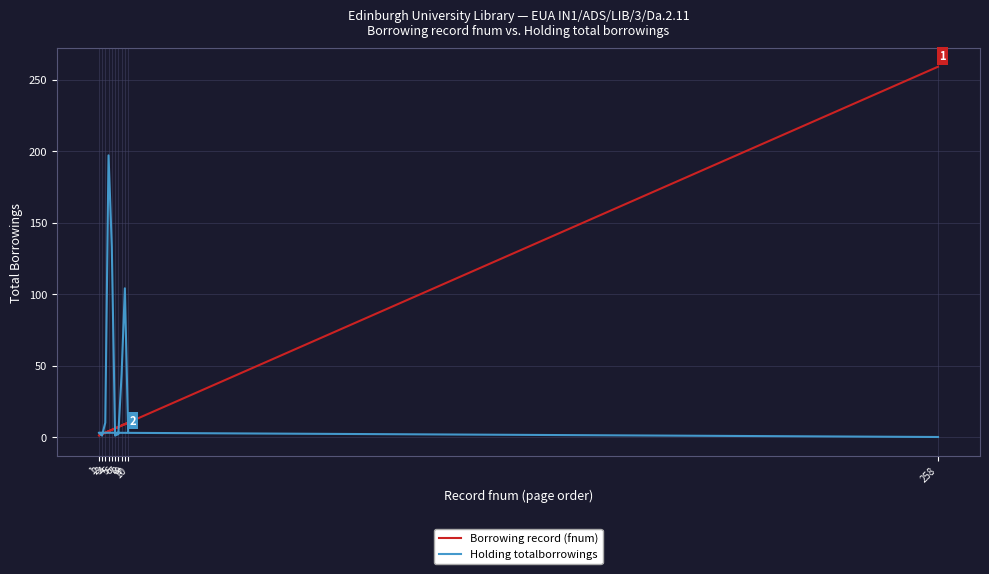

What position from the right is 8?

3